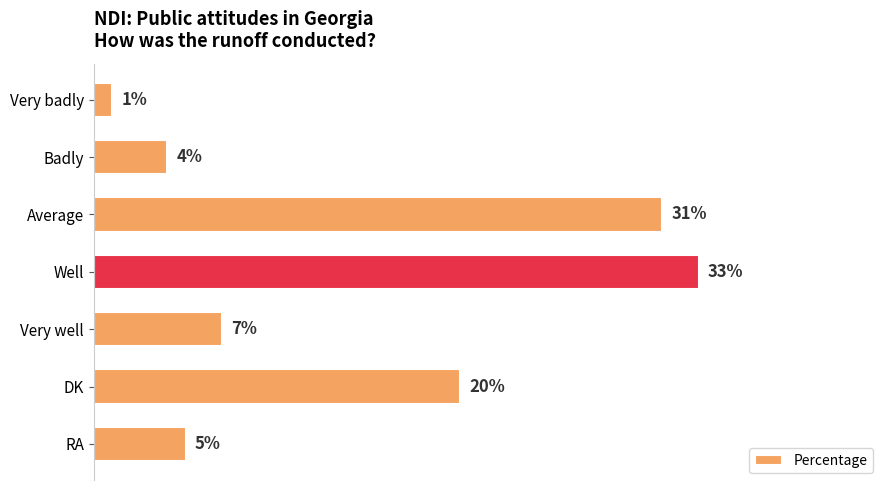

At which category does the chart reach its peak across all series?

Well